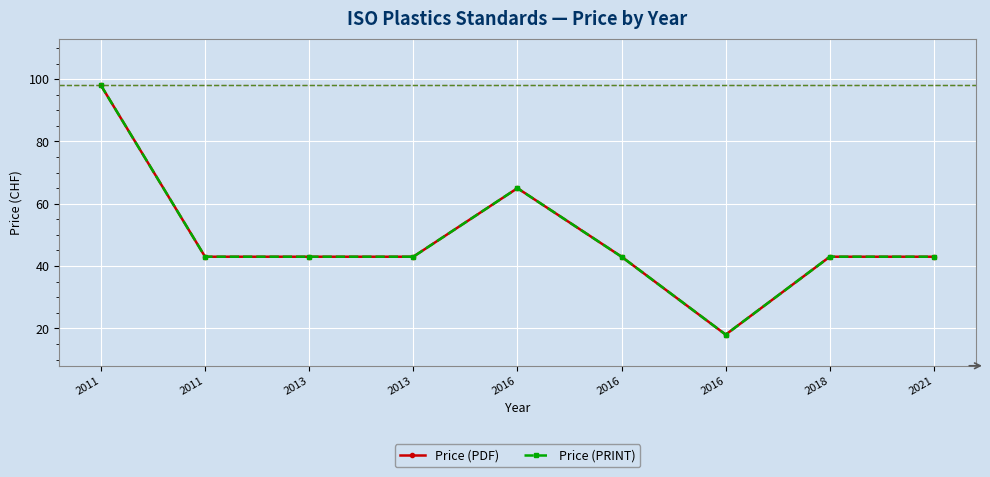

Does the chart have visible grid lines?

Yes